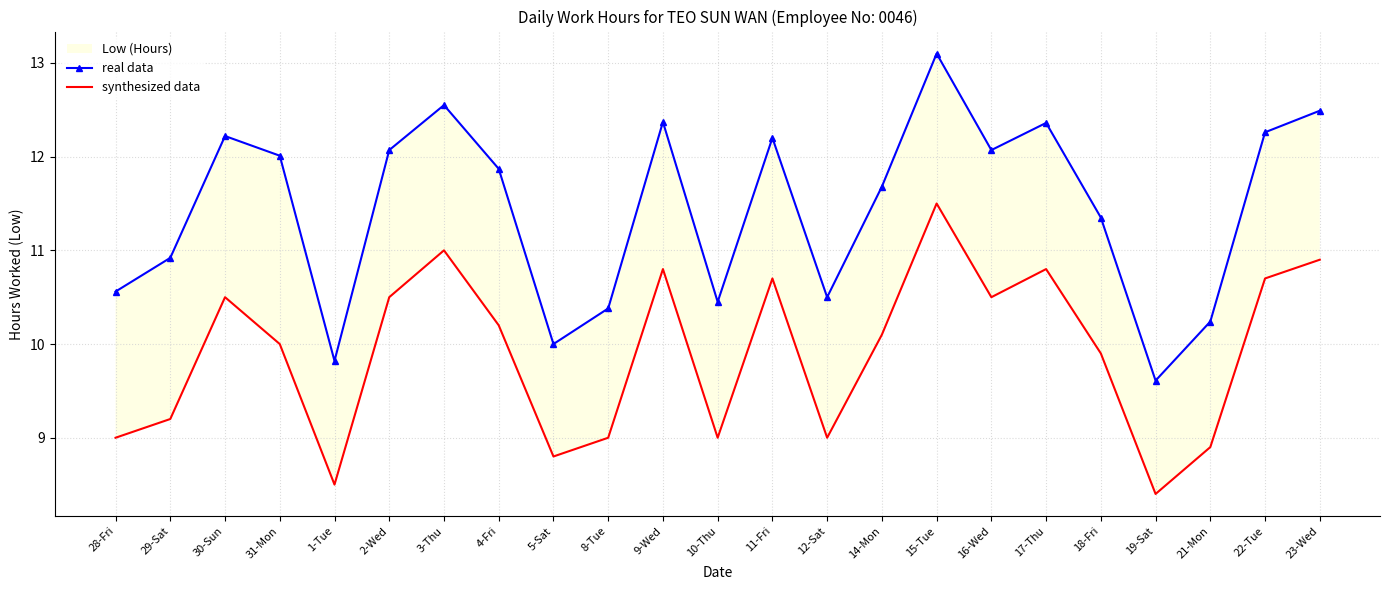

True or false: synthesized data has a value of 13.0 at 21-Mon.

False